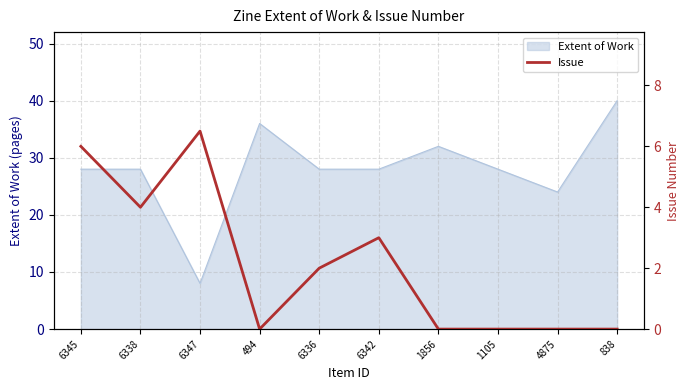

The value of Extent of Work at 6338 is 20. True or false?

False